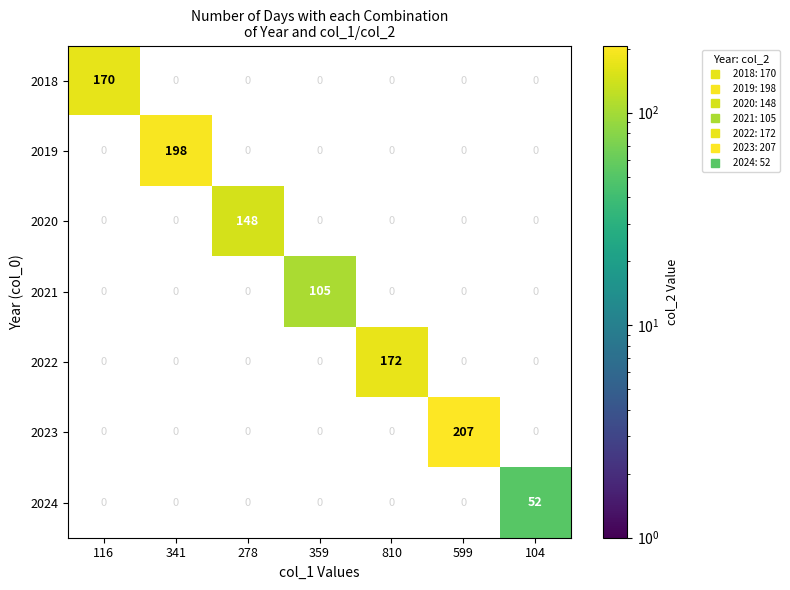

Which series has the largest total across all categories?

2023